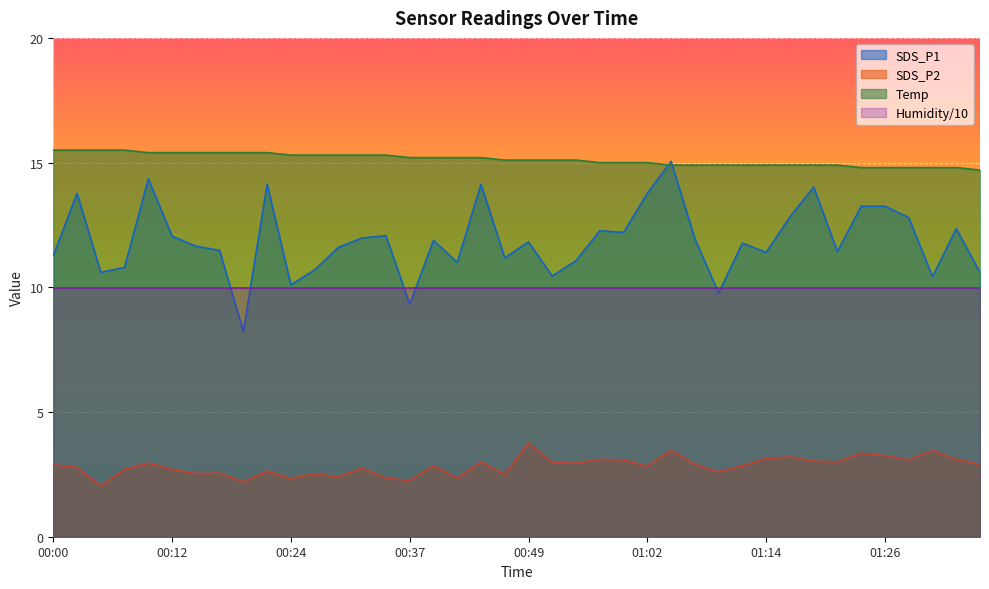

At how many categories does at least one series exceed 7?

40